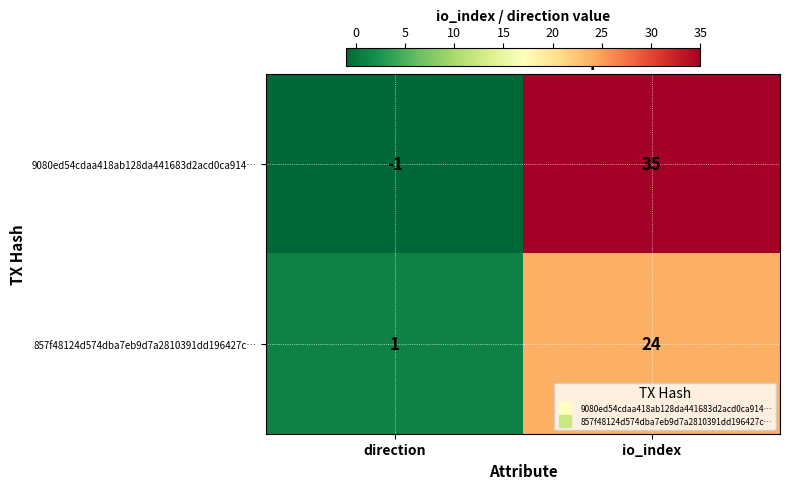

Rank the series by their maximum value, from lowest to highest.

857f48124d574dba7eb9d7a2810391dd196427c…, 9080ed54cdaa418ab128da441683d2acd0ca914…